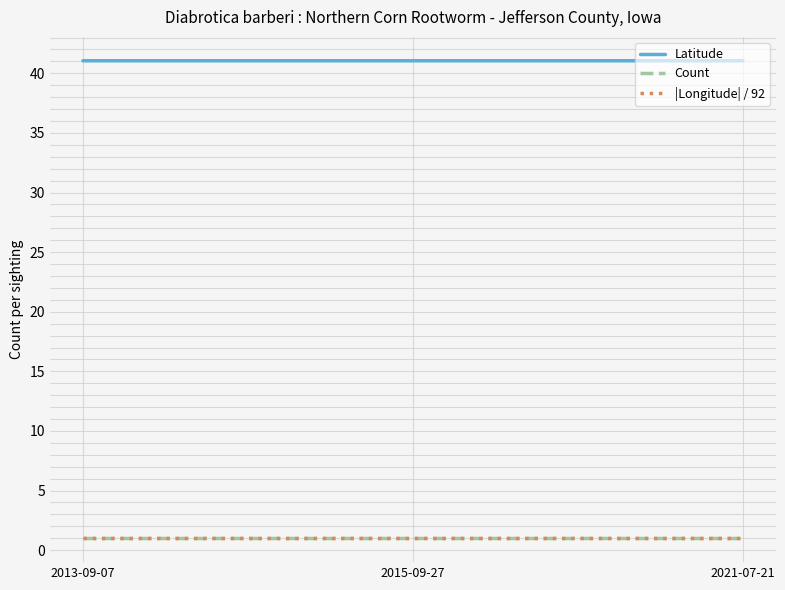

Is the value of |Longitude| / 92 at 2021-07-21 greater than the value of Latitude at 2021-07-21?

No